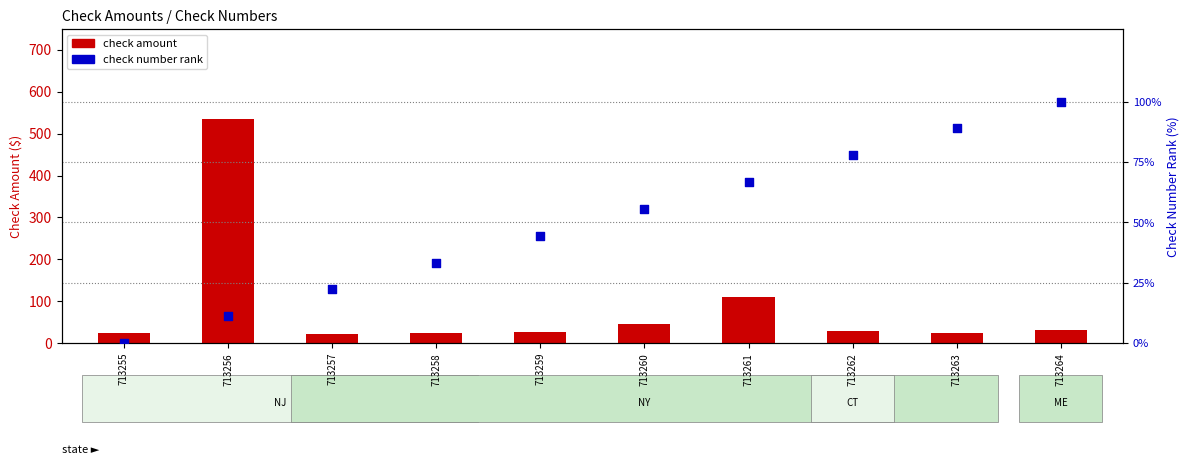

What are all the series names shown in the legend?

check amount, check number rank